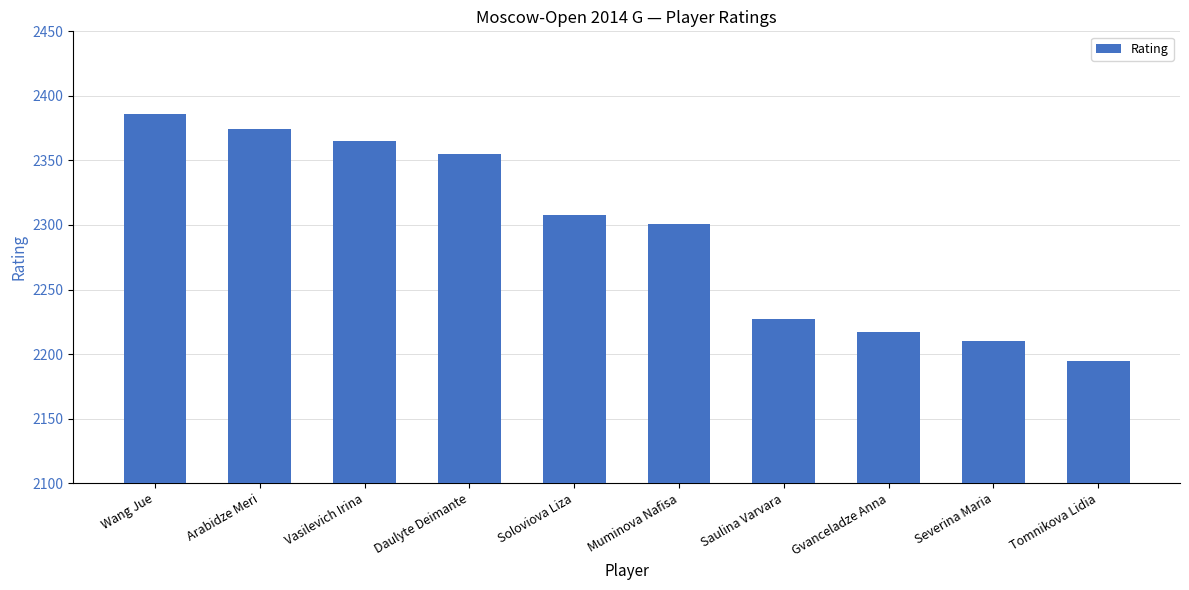

What is the sum of the values at Soloviova Liza and Severina Maria?

4518